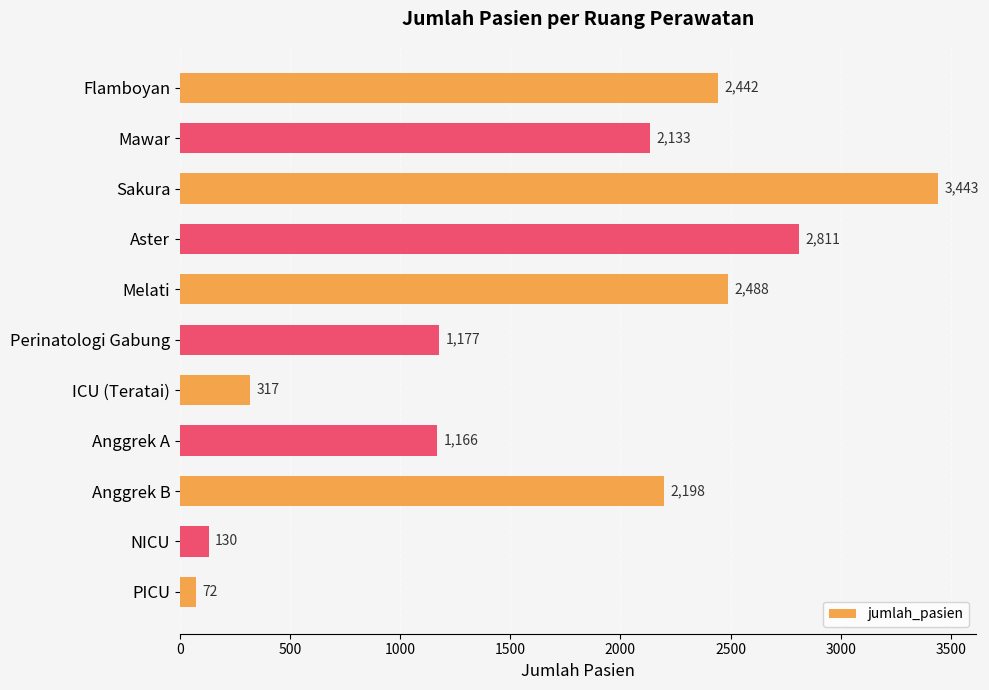

Which label corresponds to the largest value in the chart?

Sakura